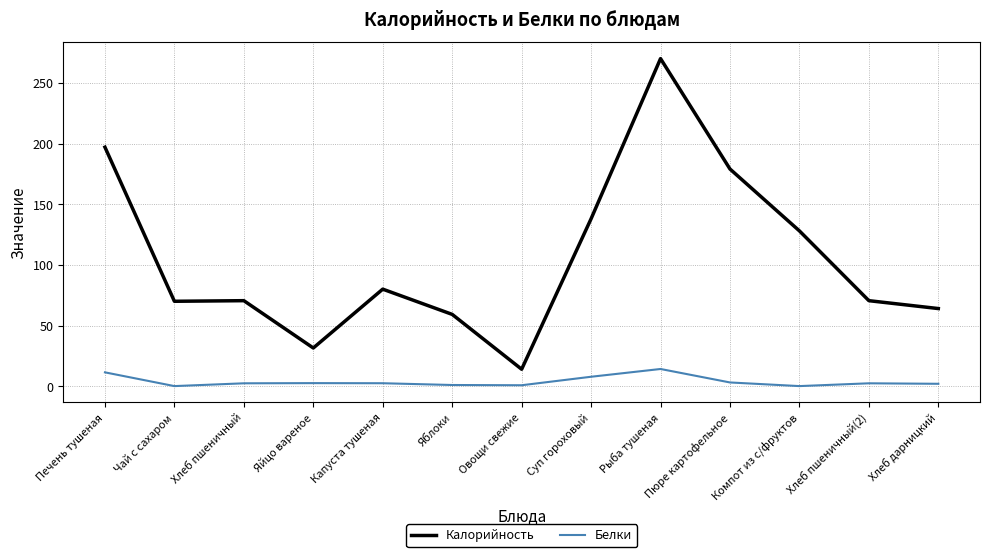

At how many categories does at least one series exceed 54?

11